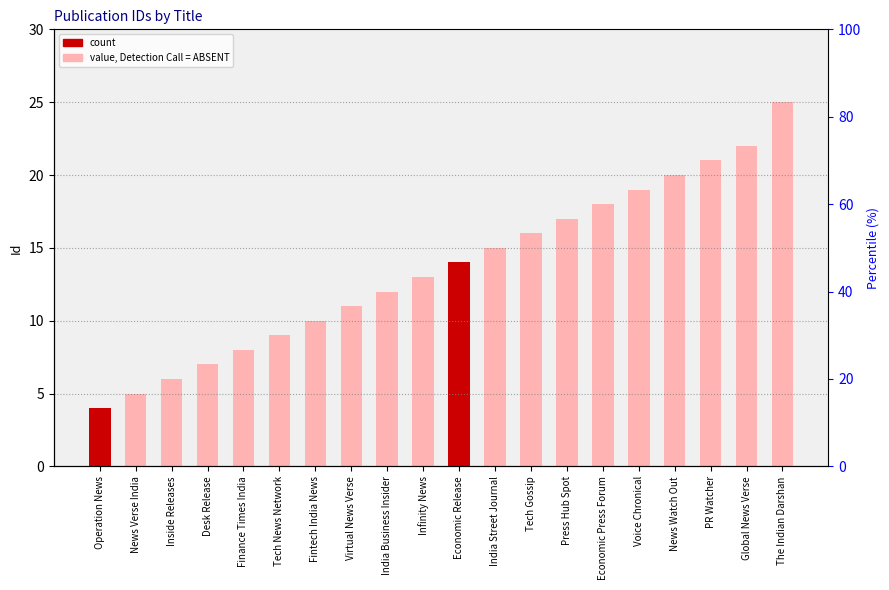

Between News Watch Out and Desk Release, which is larger?

News Watch Out